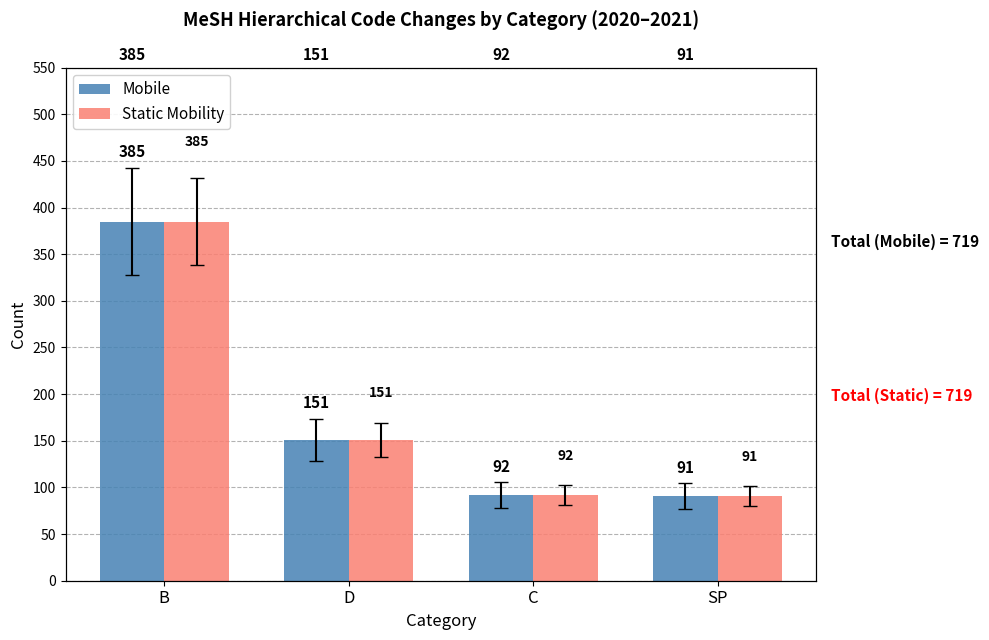

How many groups of bars are there?

4